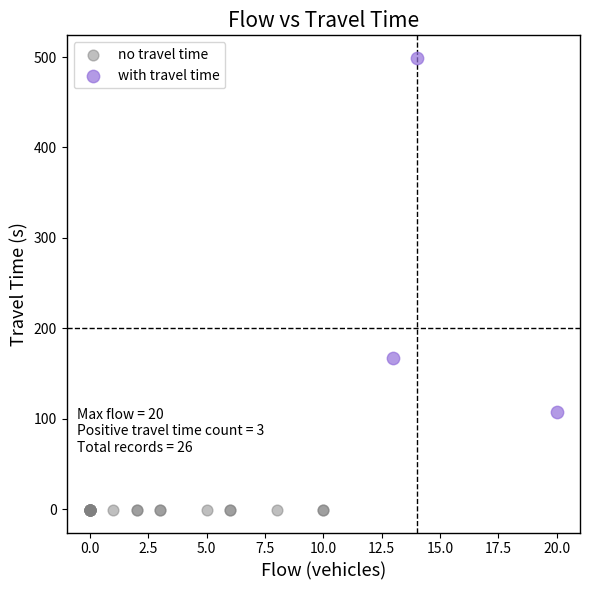

Which series reaches the maximum Y coordinate?

with travel time